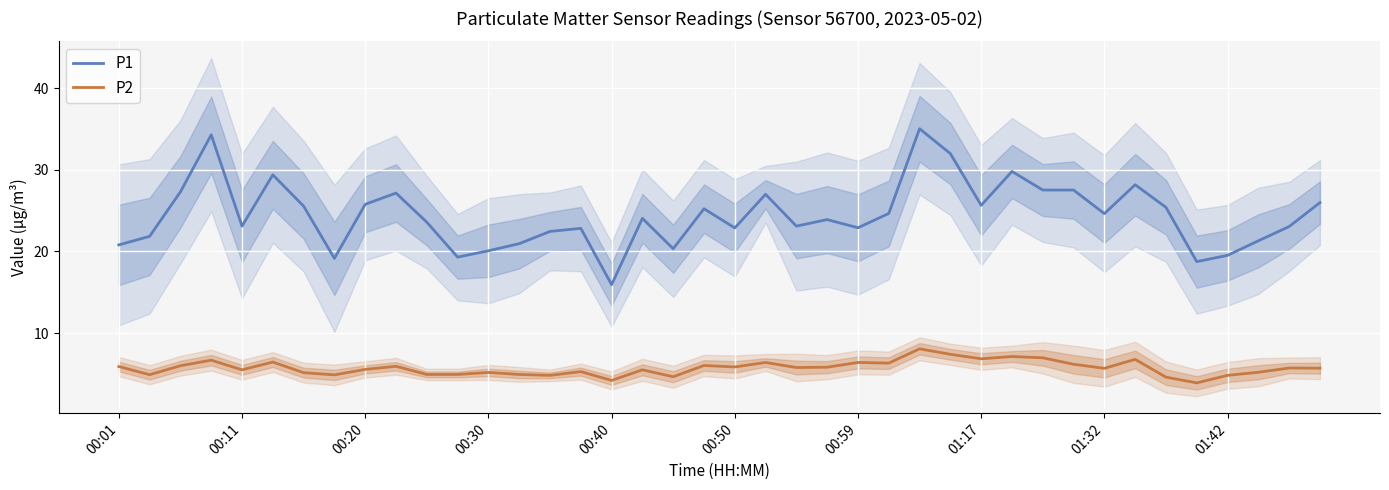

Between 14 and 19, which is larger?

19